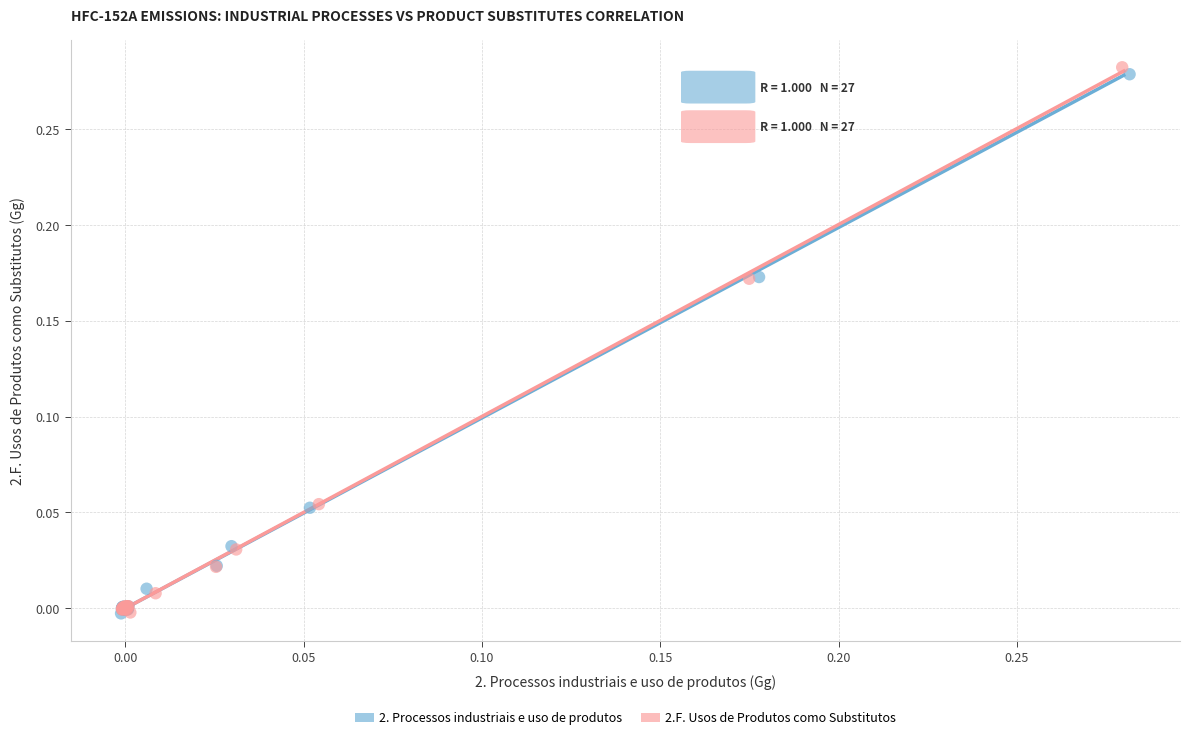

Which series has the largest Y range (max minus min)?

2.F. Usos de Produtos como Substitutos